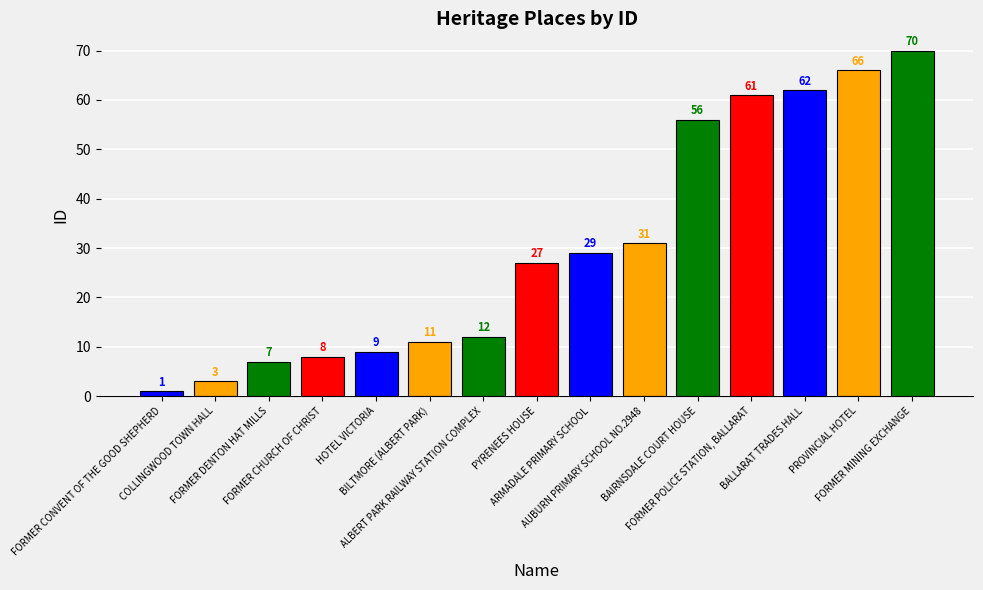

Reading left to right, list all the values displayed in this chart.

1	3	7	8	9	11	12	27	29	31	56	61	62	66	70